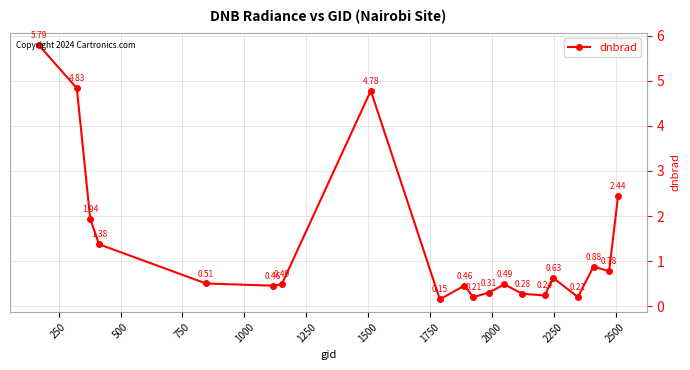

What is the difference between the maximum and second lowest values?

5.6